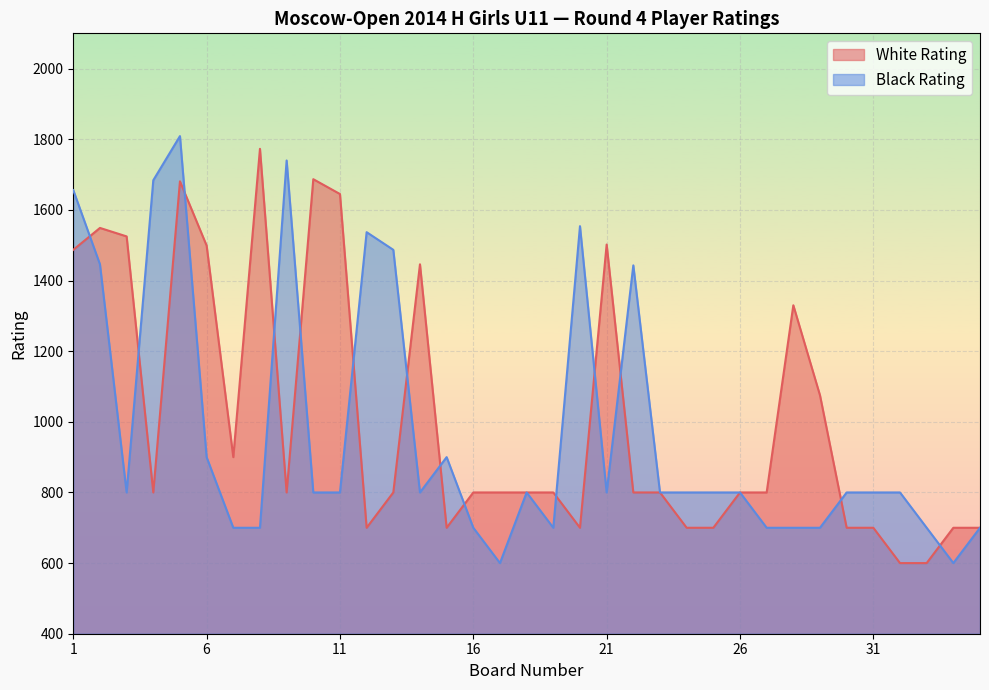

What are all the series names shown in the legend?

White Rating, Black Rating